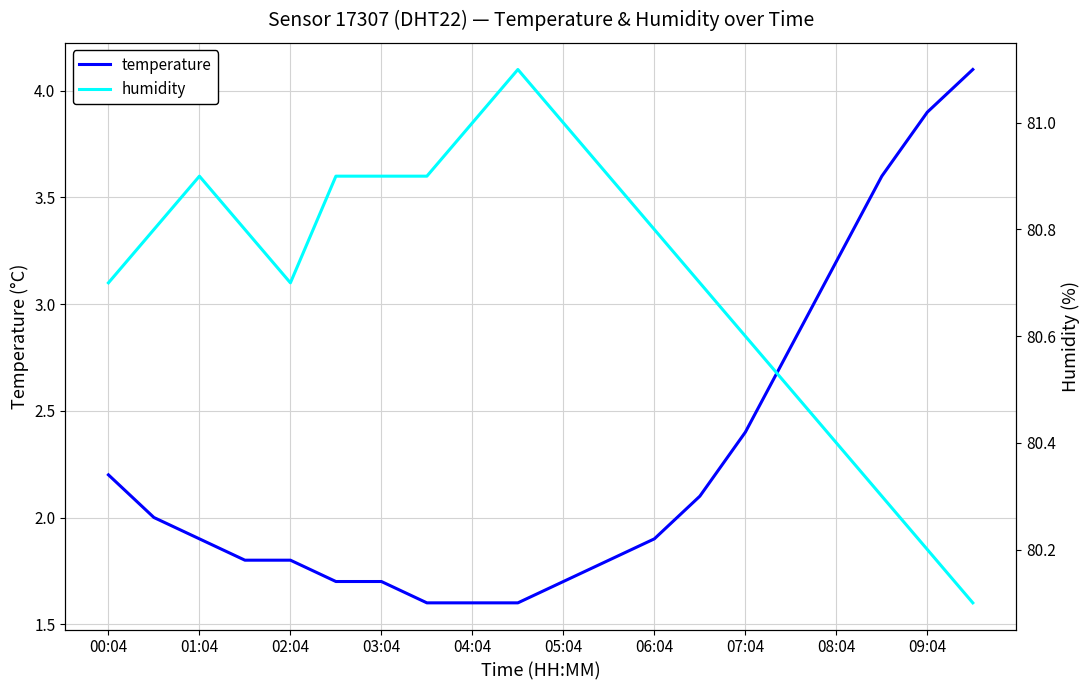

The temperature series shows 4.0 at 00:04. True or false?

False